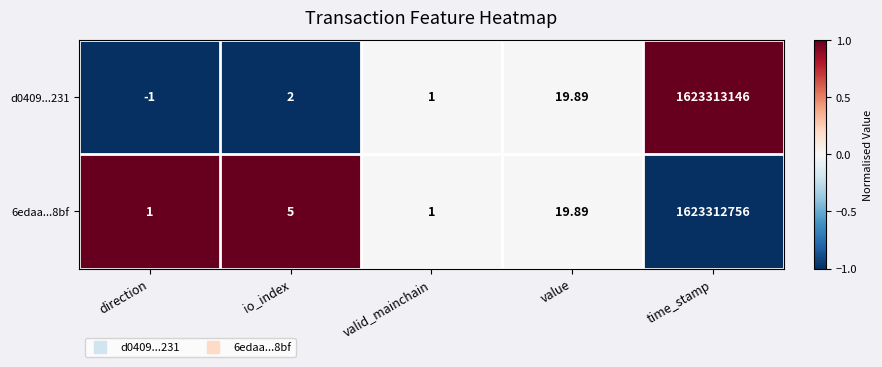

Which category has the highest value in the 6edaa...8bf series?

time_stamp